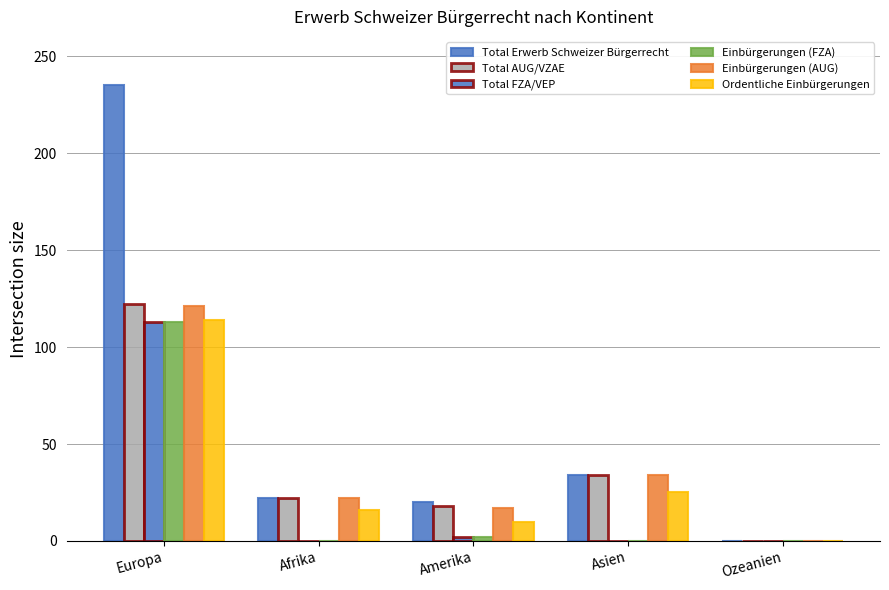

Which series has the largest total across all categories?

Total Erwerb Schweizer Bürgerrecht